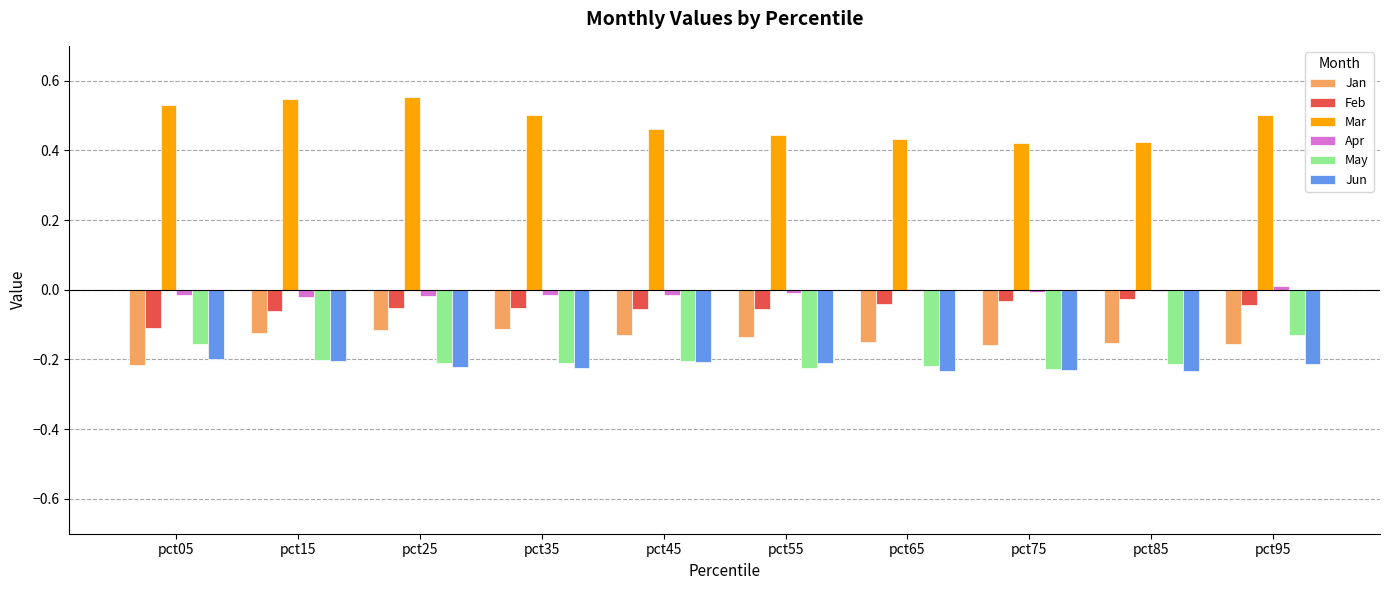

What are all the series names shown in the legend?

Jan, Feb, Mar, Apr, May, Jun